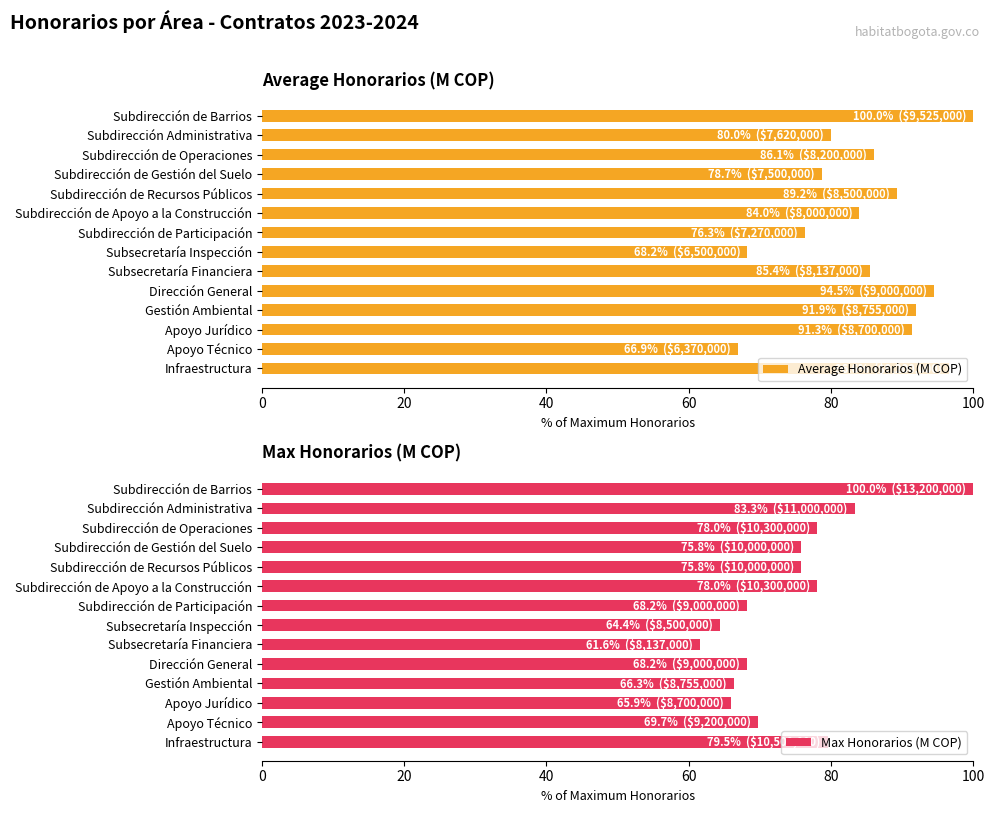

What is the minimum value shown in the chart?

61.6